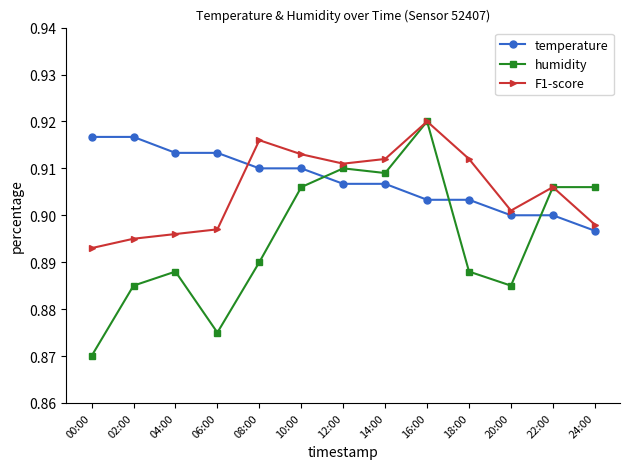

What is the total value across all series at 06:00?

2.7